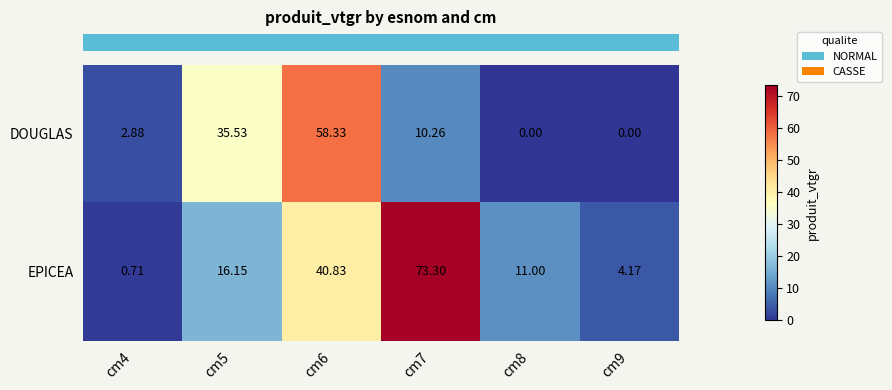

Which series has the widest spread of values?

EPICEA